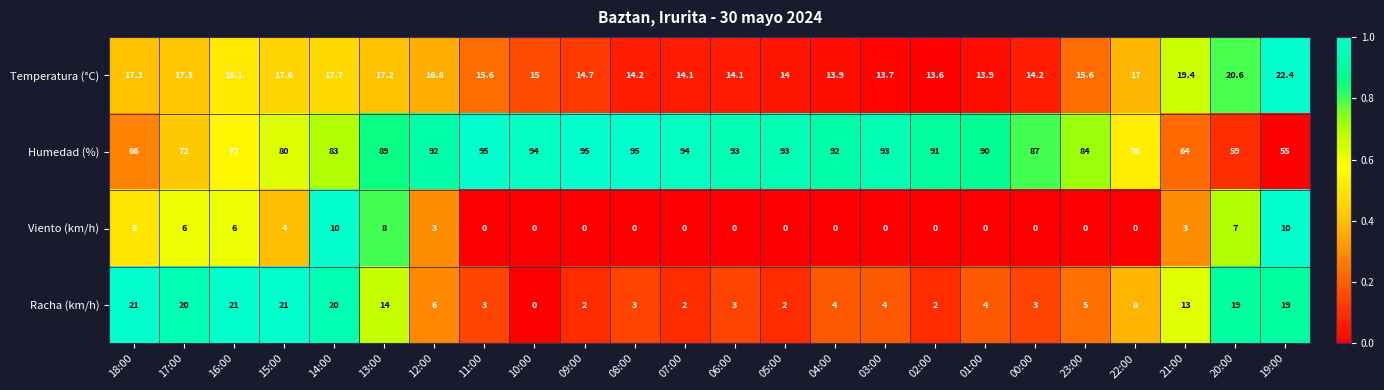

The value of Temperatura (°C) at 07:00 is 8.0. True or false?

False